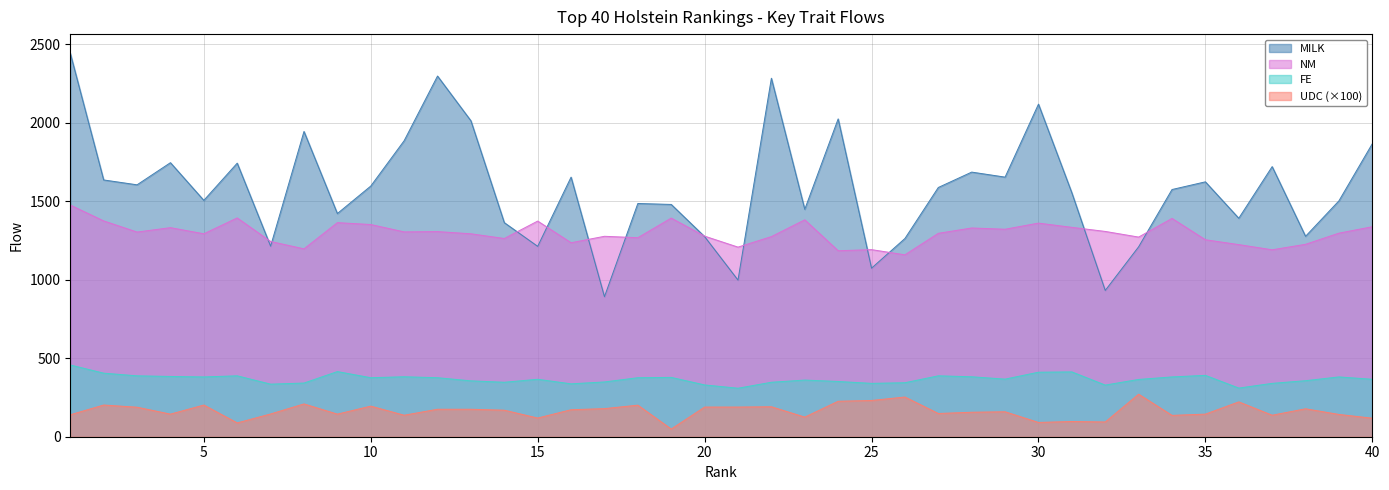

What is the minimum value for FE?

309.0